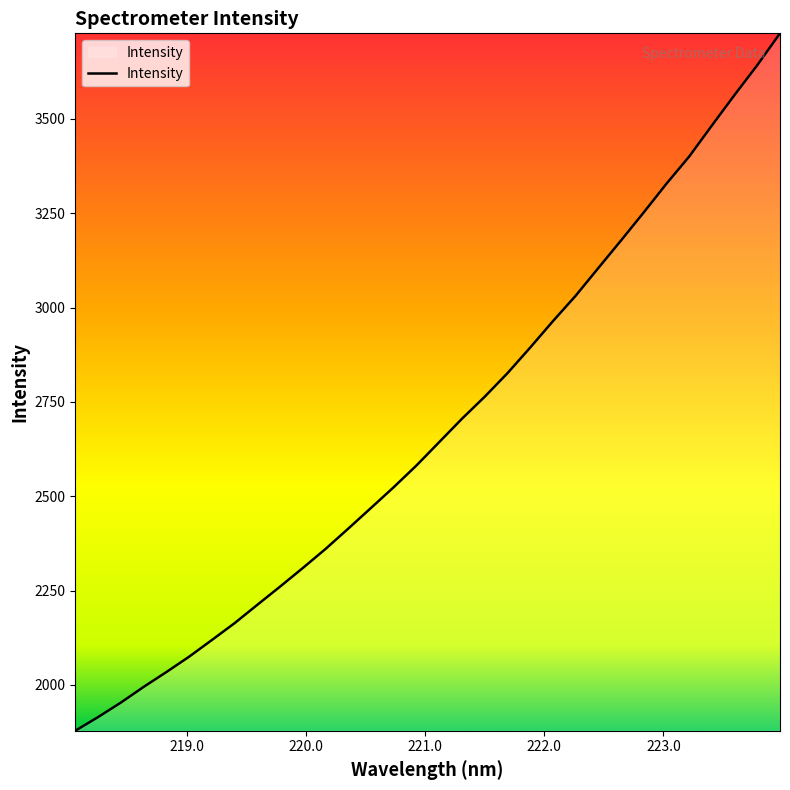

What is the maximum value shown in the chart?

3726.7